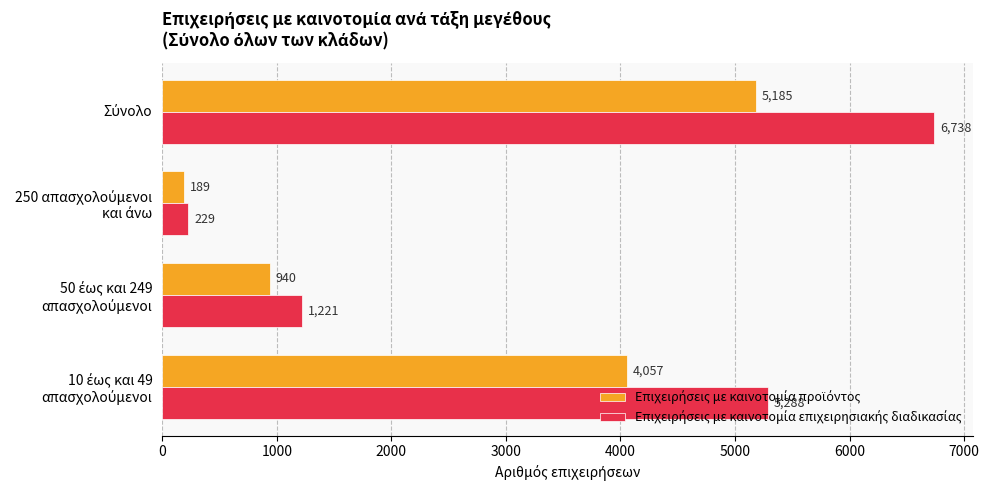

What is the minimum value shown in the chart?

189